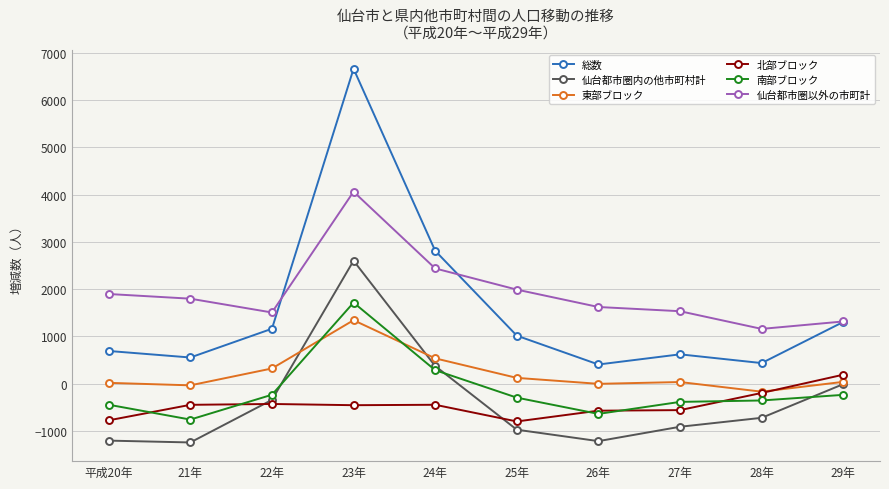

What position from the right is 28年?

2